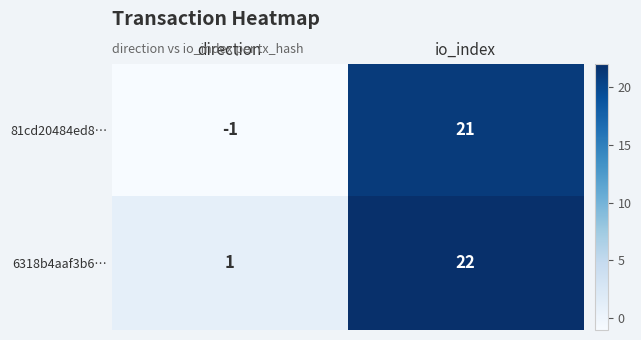

What is the average value of the 6318b4aaf3b6… series?

12